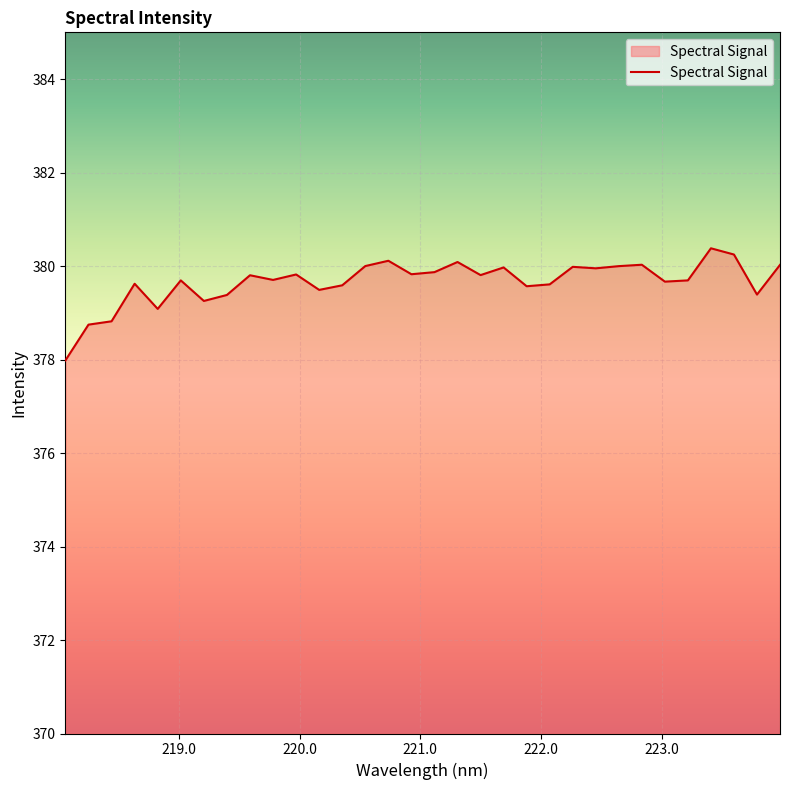

What is the smallest value displayed?

378.0